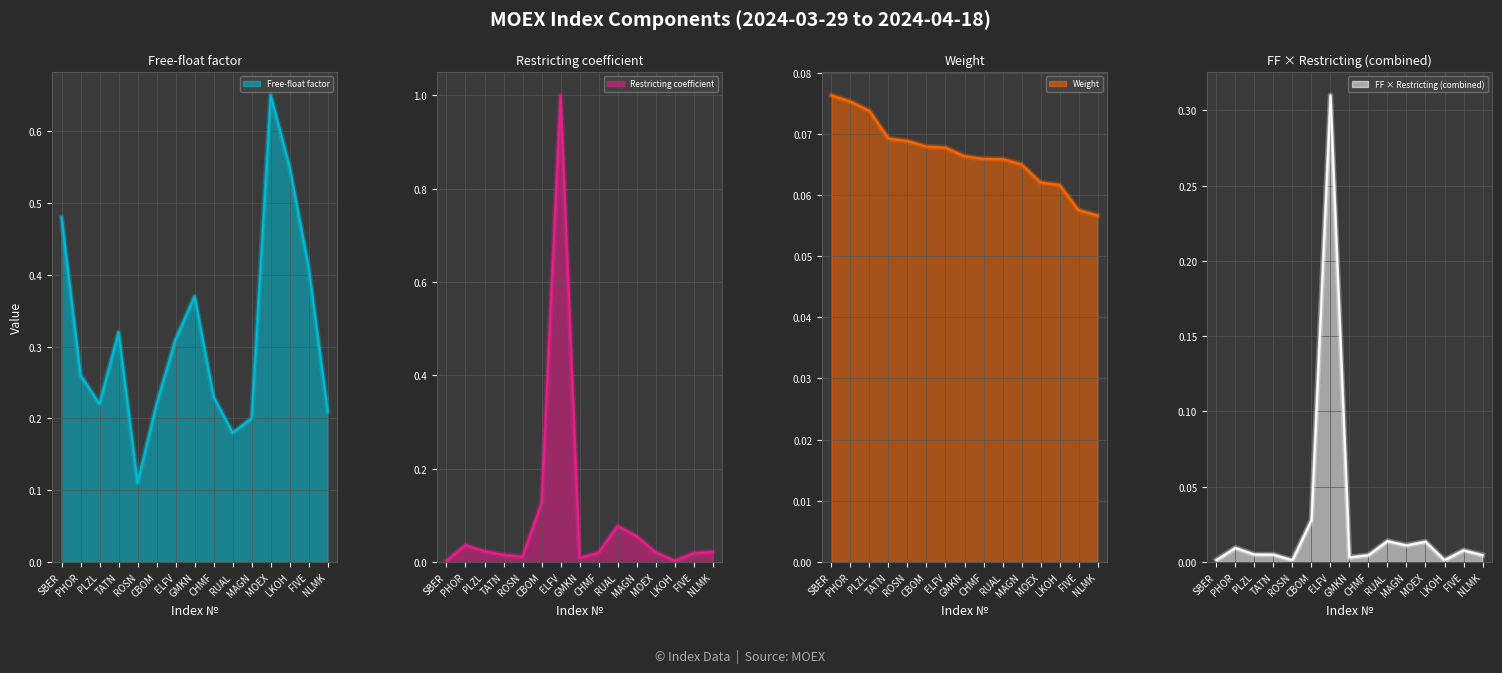

True or false: Restricting coefficient has a value of 0.0 at SBER.

True